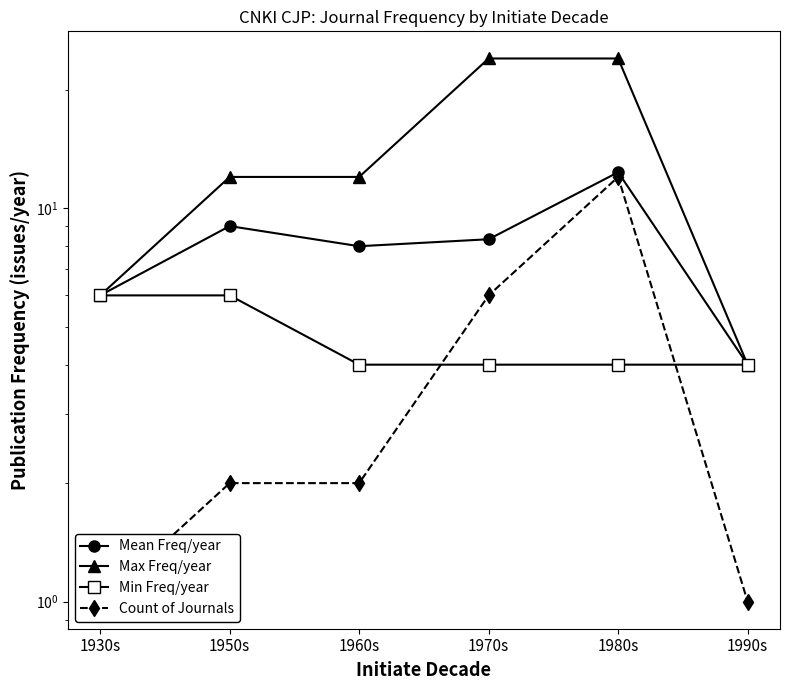

True or false: Mean Freq/year and Count of Journals cross at least once.

False